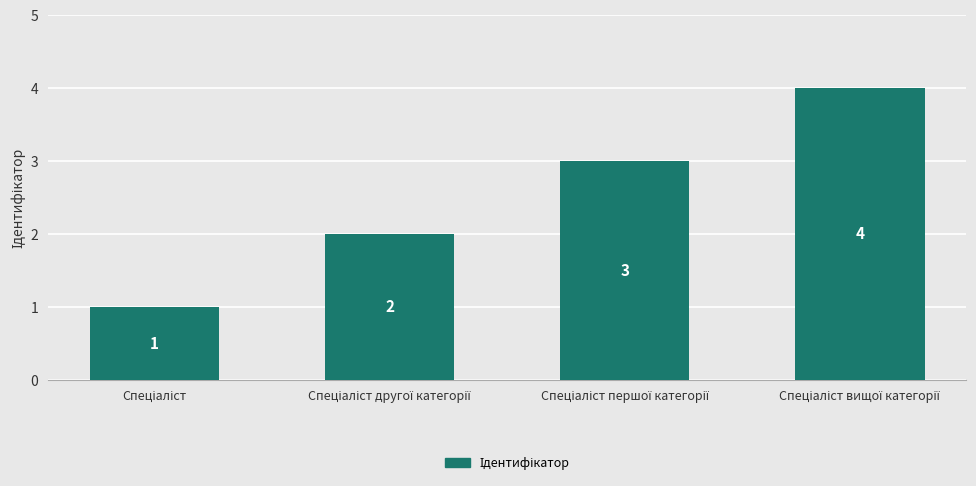

What is the sum of all values?

10